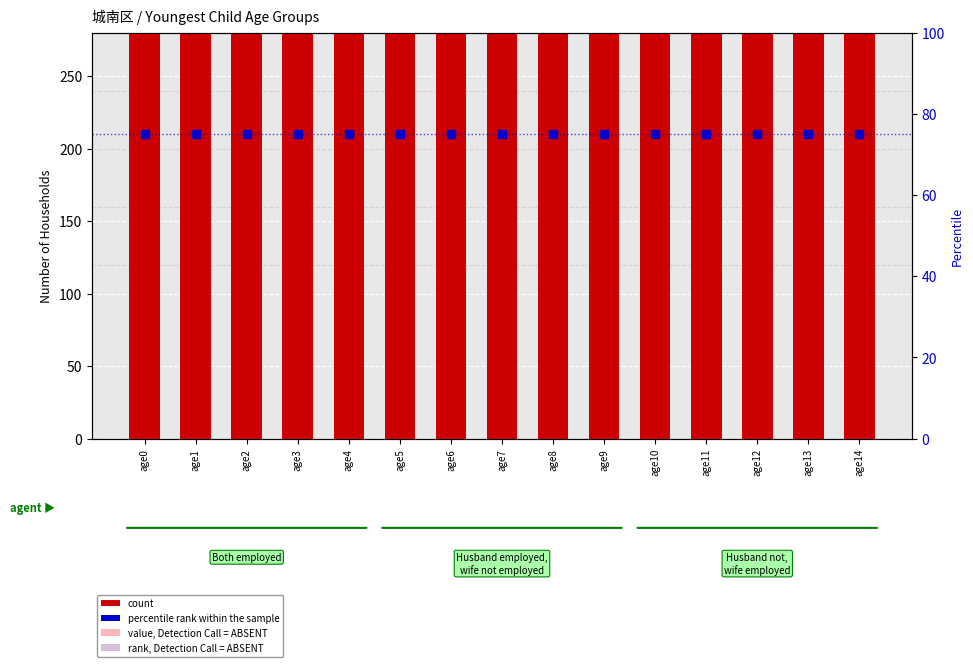

Which series has the largest total across all categories?

count